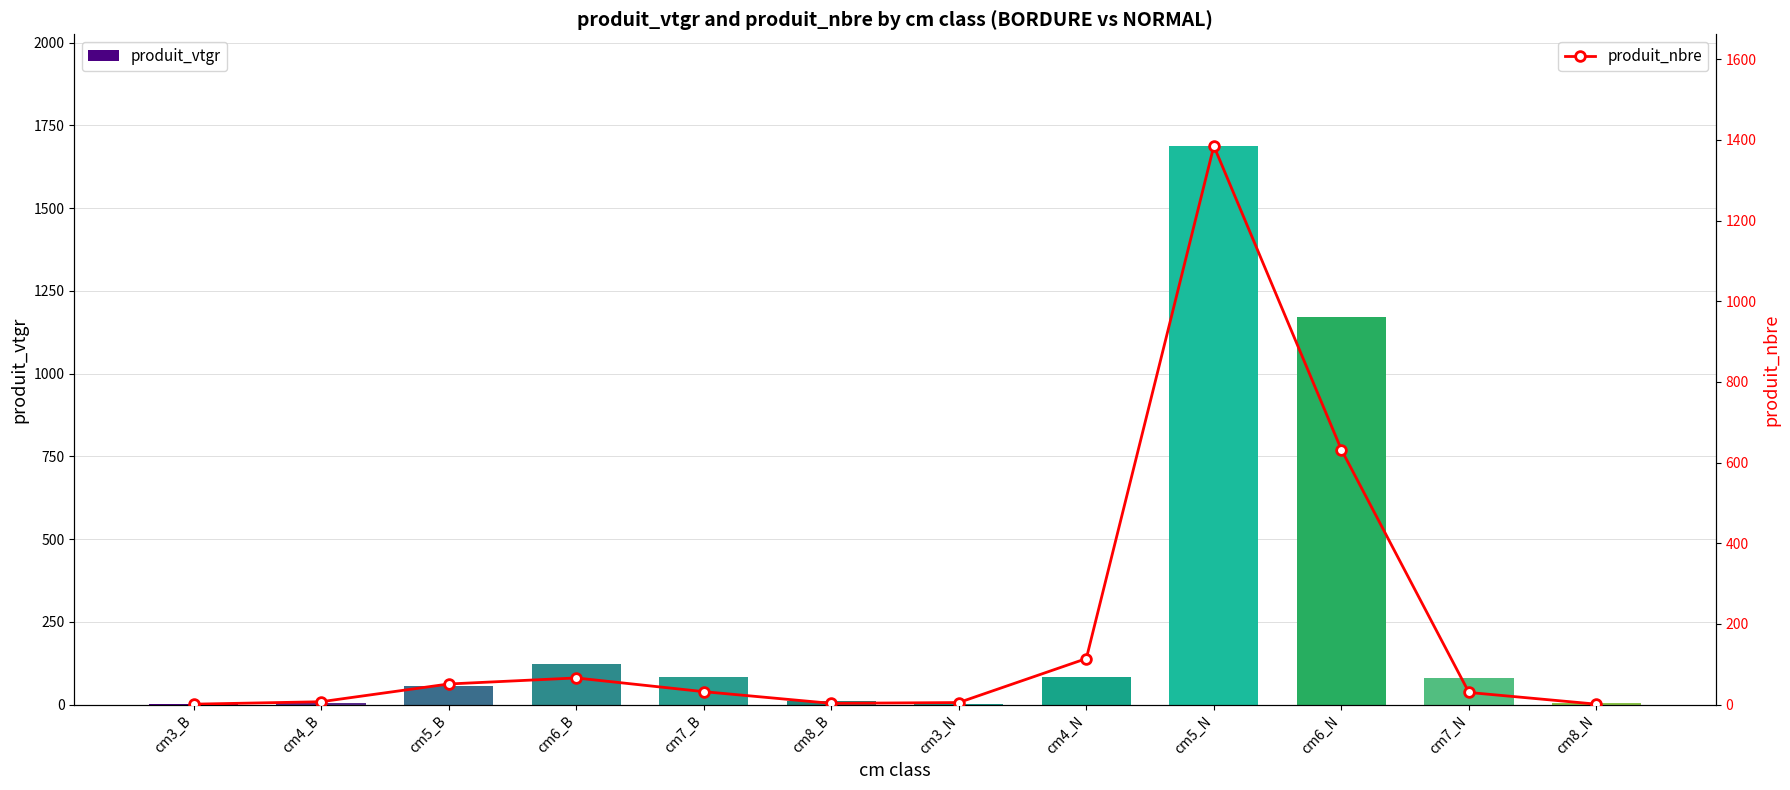

Reading right to left, list all the values displayed in this chart.

produit_vtgr: 4.1	80.2	1172.5	1687.8	82.9	2.1	10.6	84.2	121.3	57.3	4.4	0.4
produit_nbre: 1.0	30.0	632.0	1385.0	114.0	5.0	3.0	32.0	66.0	51.0	7.0	1.0